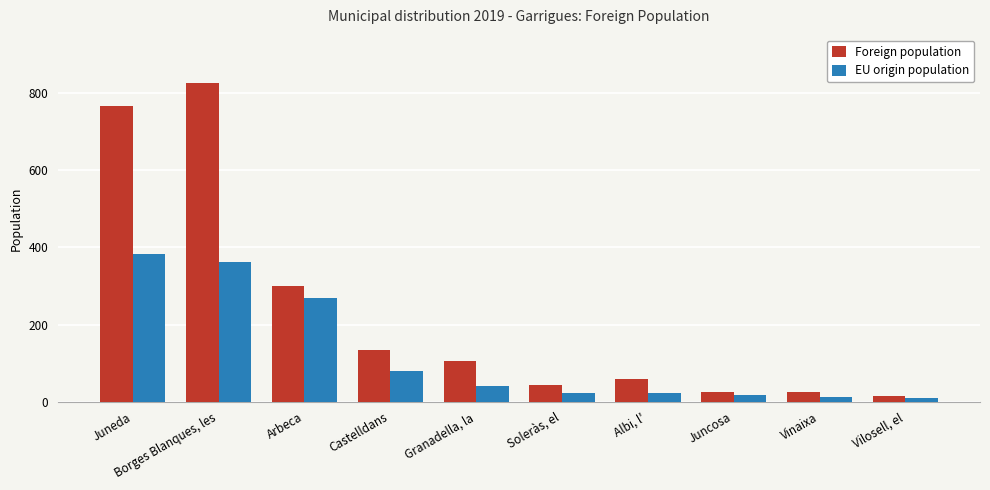

At which category is the sum across all series the highest?

Borges Blanques, les